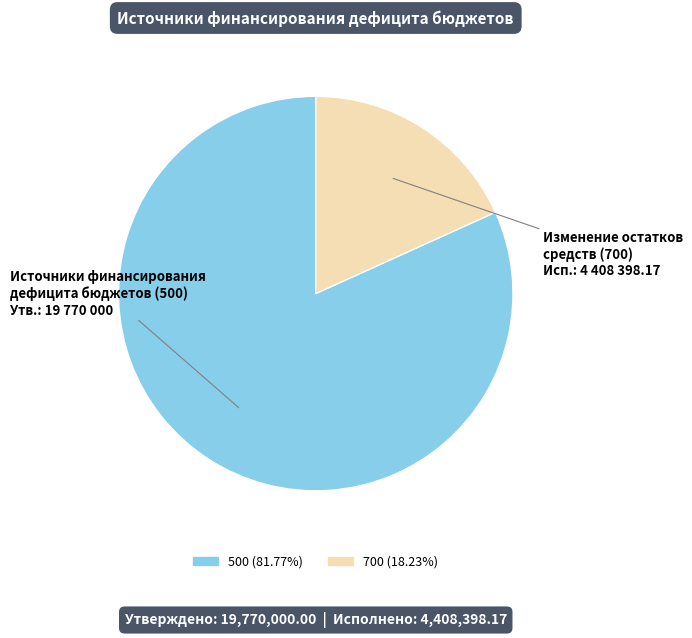

How many slices are in this pie chart?

2